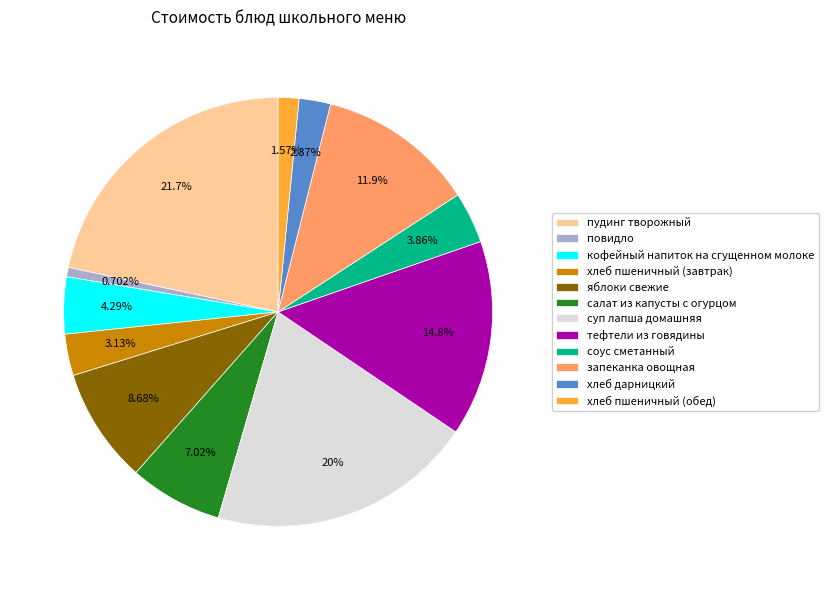

Combined, do кофейный напиток на сгущенном молоке and яблоки свежие account for over 50%?

No